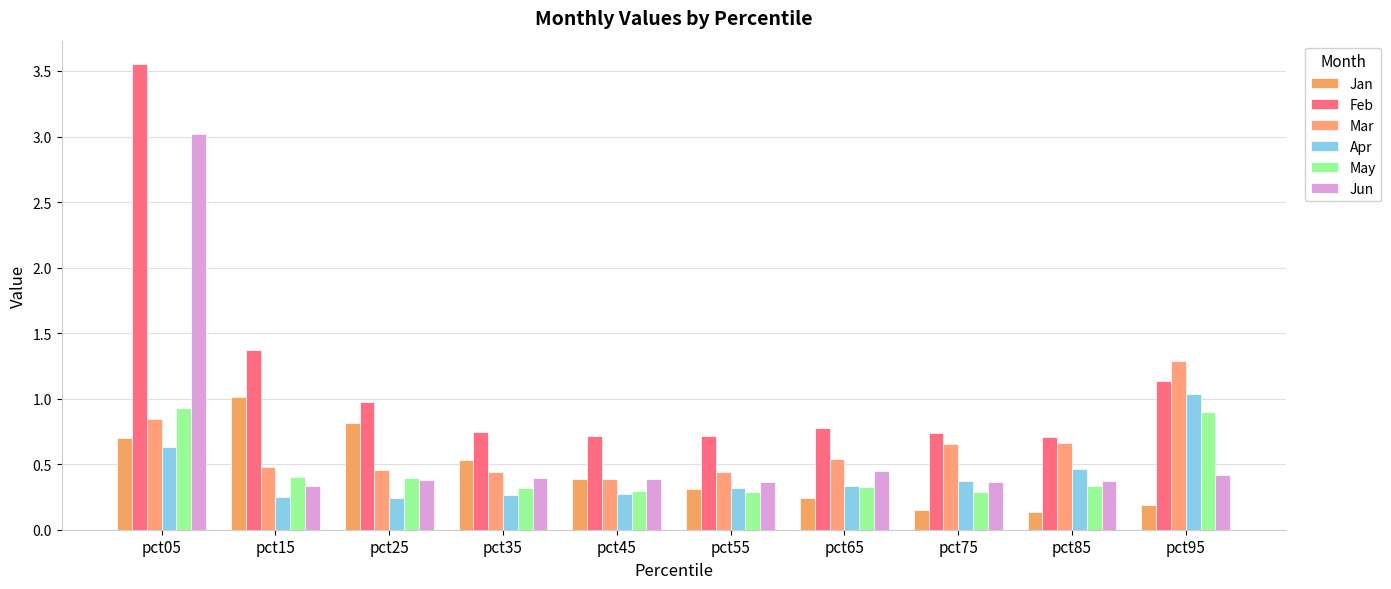

Count the number of categories in the chart.

10